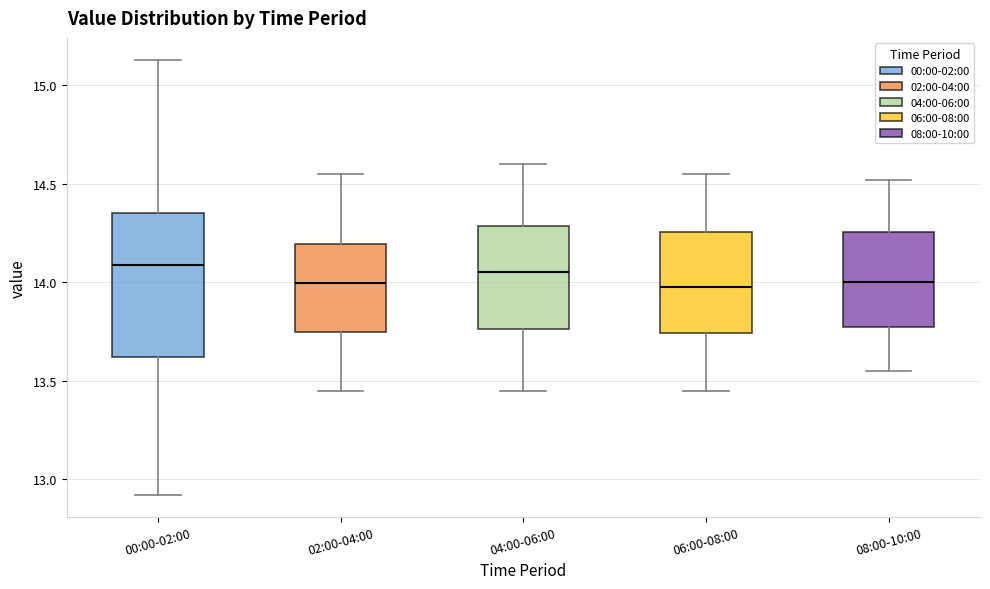

Reading left to right, transcribe this box plot: for each box, give where its median line is, the range the box spans, and where its two whiskers end, as read against the y-axis. The values are not printed on the chart, so give them approximately, as read against the axis.

00:00-02:00: median 14.10, box 13.60 to 14.35, whiskers 12.90 to 15.15
02:00-04:00: median 14.00, box 13.75 to 14.20, whiskers 13.45 to 14.55
04:00-06:00: median 14.05, box 13.75 to 14.30, whiskers 13.45 to 14.60
06:00-08:00: median 14.00, box 13.75 to 14.25, whiskers 13.45 to 14.55
08:00-10:00: median 14.00, box 13.75 to 14.25, whiskers 13.55 to 14.50